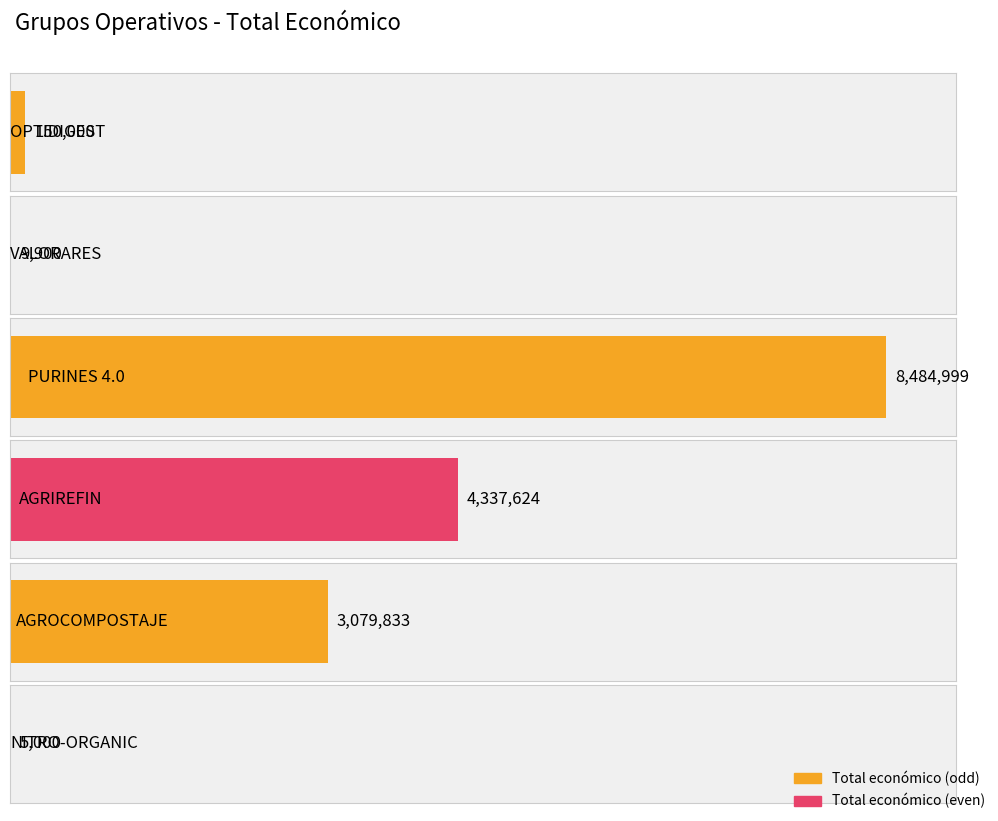

List the labels in order of value, largest first.

PURINES 4.0, AGRIREFIN, AGROCOMPOSTAJE, OPTIDIGEST, VALORARES, NITRO-ORGANIC